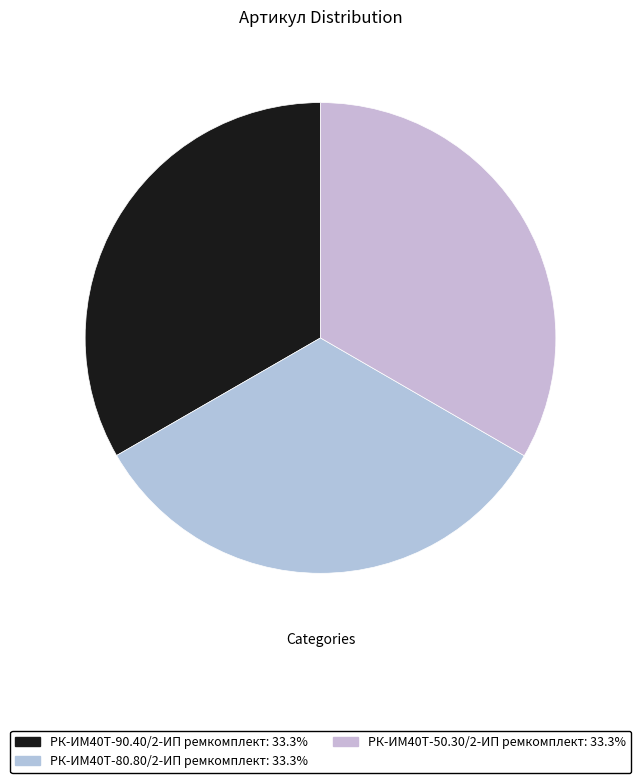

Which has a higher value, РК-ИМ40T-90.40/2-ИП ремкомплект or РК-ИМ40T-80.80/2-ИП ремкомплект?

РК-ИМ40T-80.80/2-ИП ремкомплект